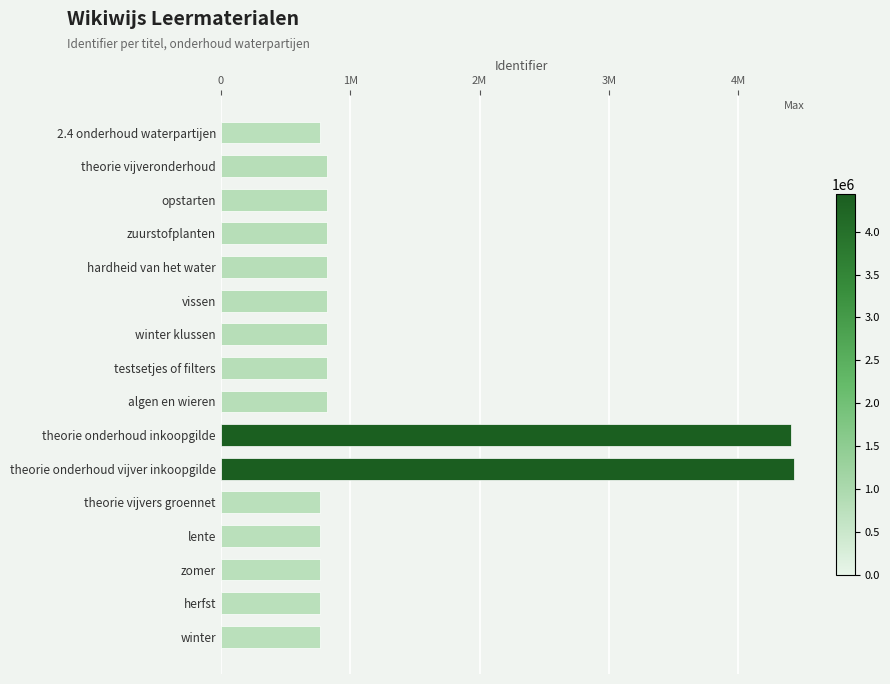

What is the greatest value displayed?

4434075